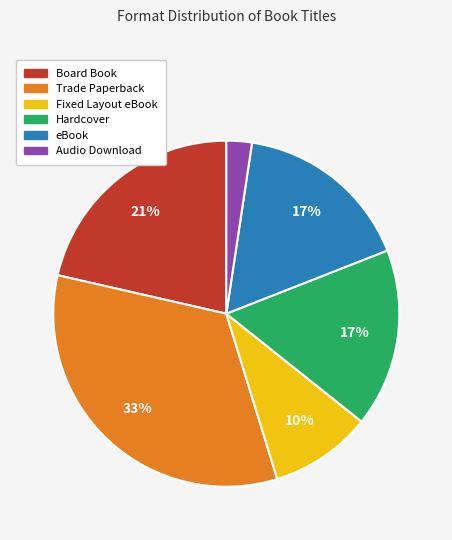

Is there any slice that represents more than half of the pie?

No